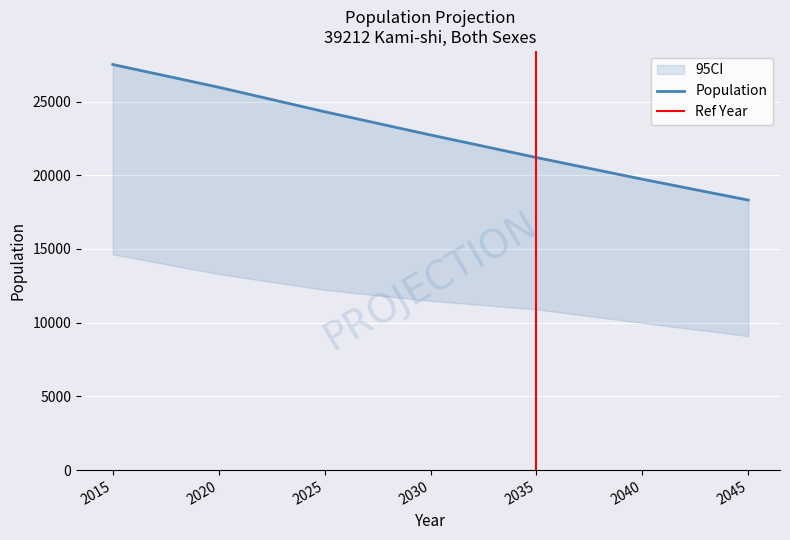

Count the CI_lower values in the range 9985 to 13298.

5